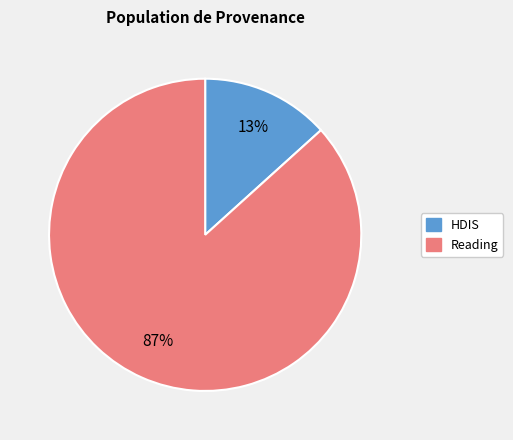

Is there any slice that represents more than half of the pie?

Yes